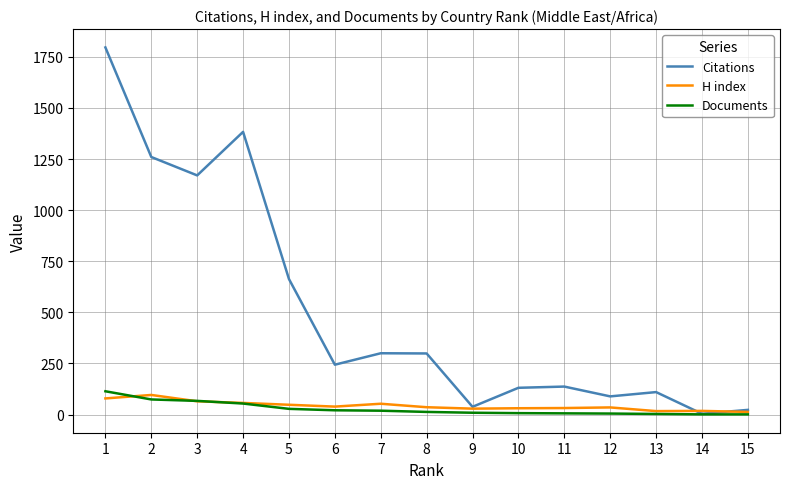

Is the value of Documents at 7 greater than the value of H index at 12?

No